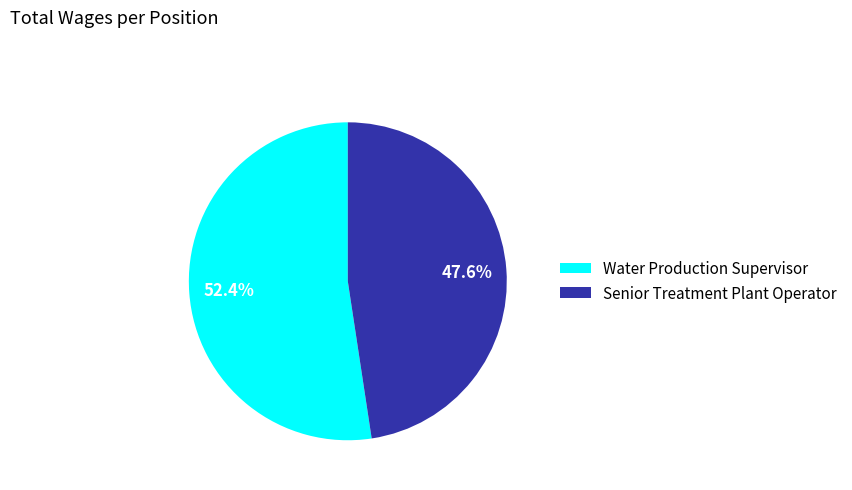

To the nearest percent, what percentage of the pie is Water Production Supervisor?

52%